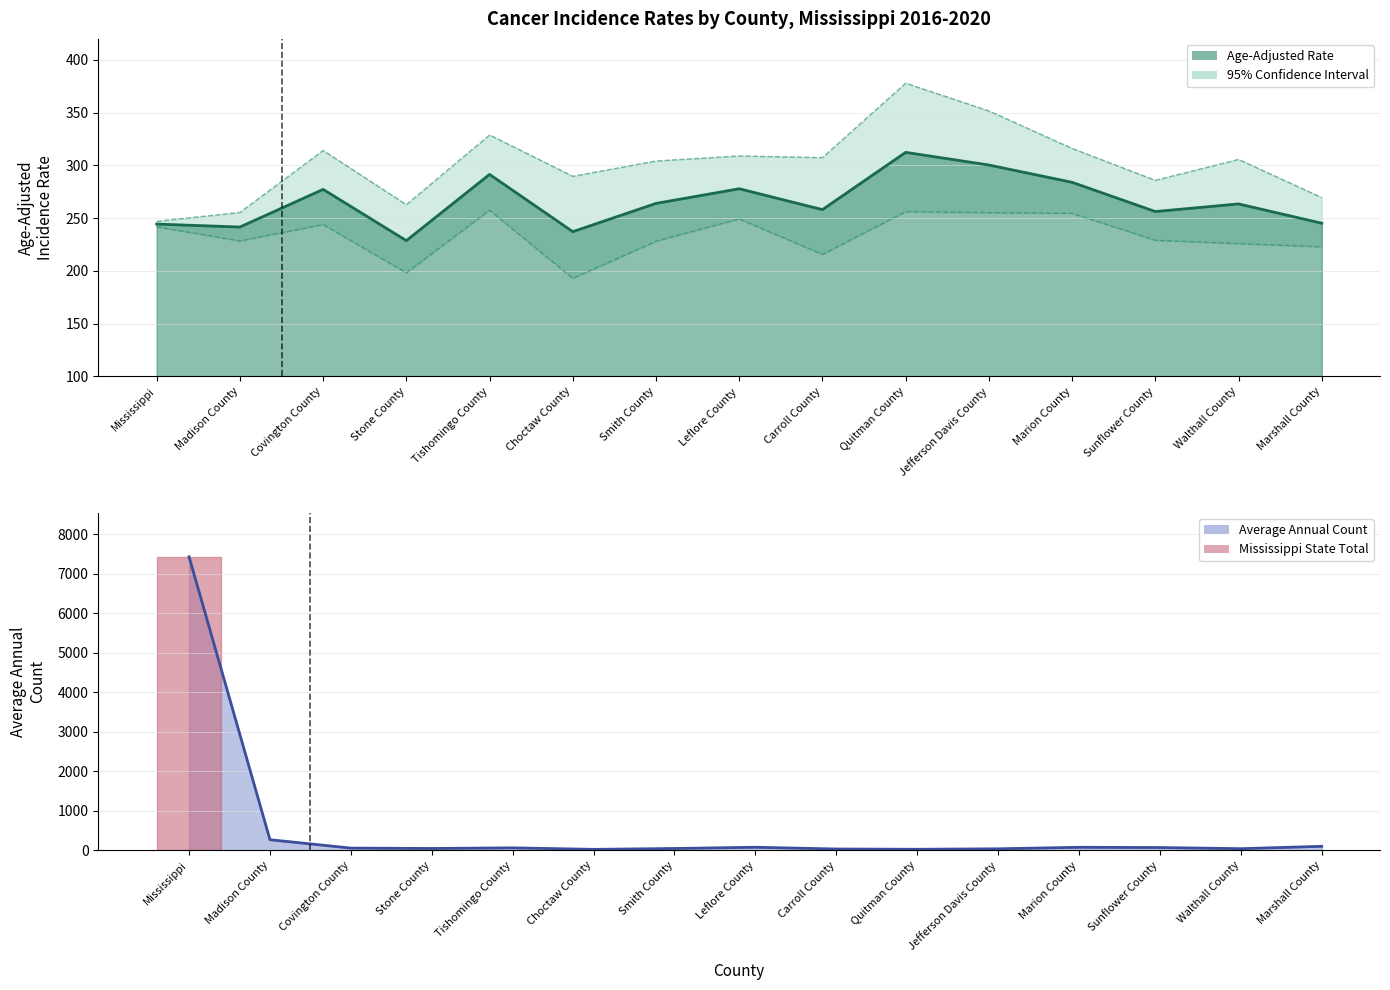

How many lines are shown in the chart?

4